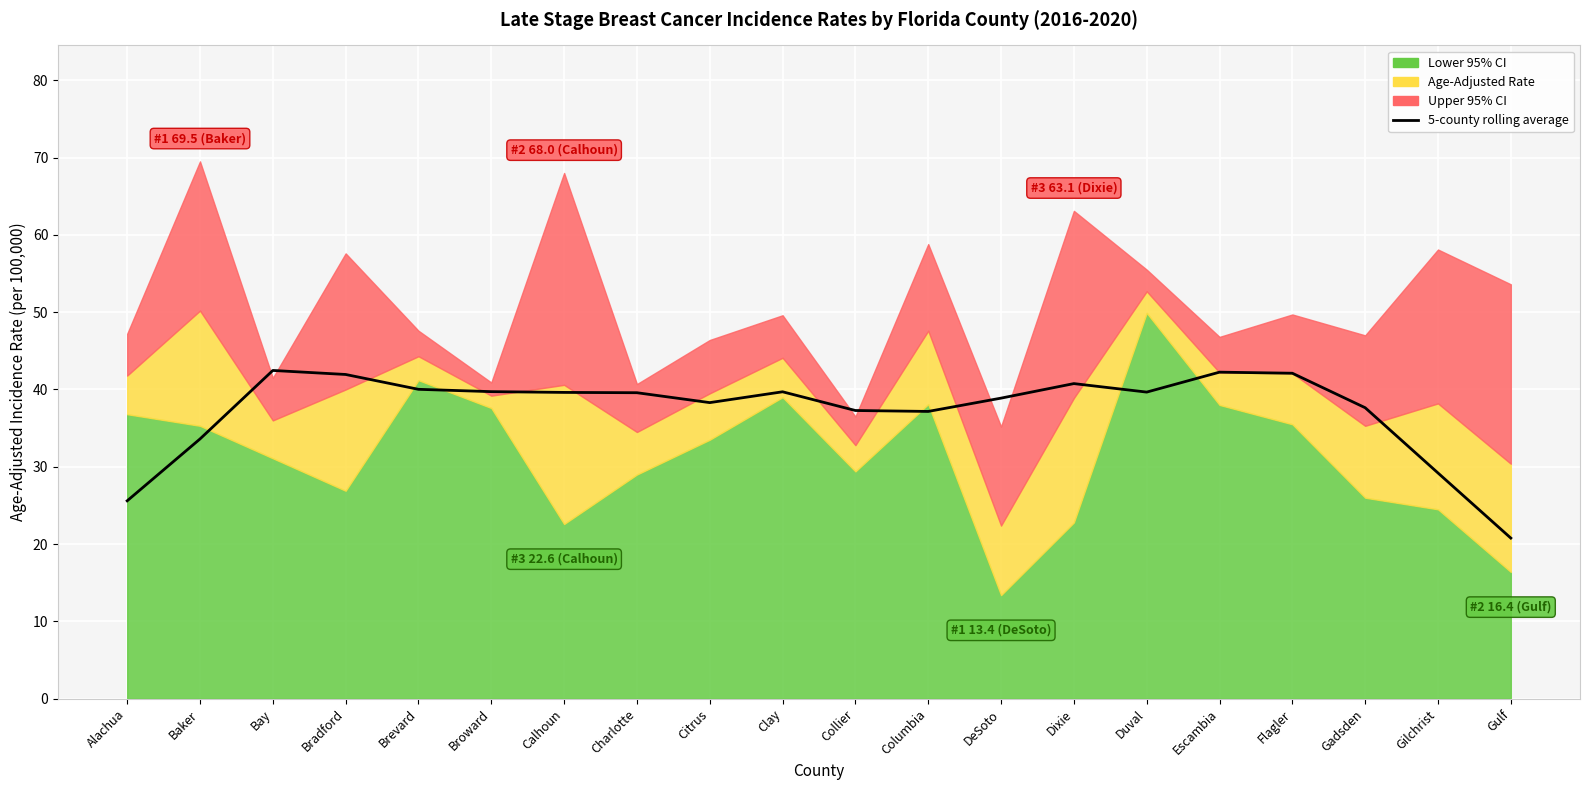

What is the average value?

37.3